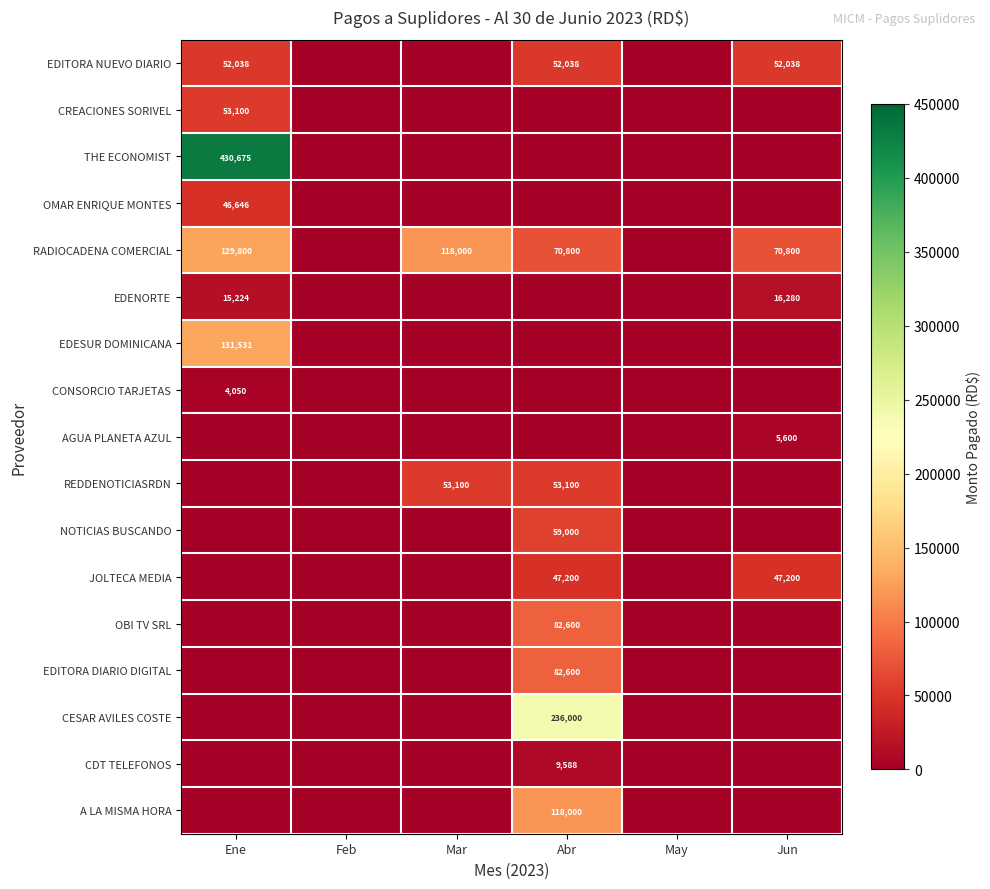

Is it true that EDENORTE equals 4870 at Ene?

False